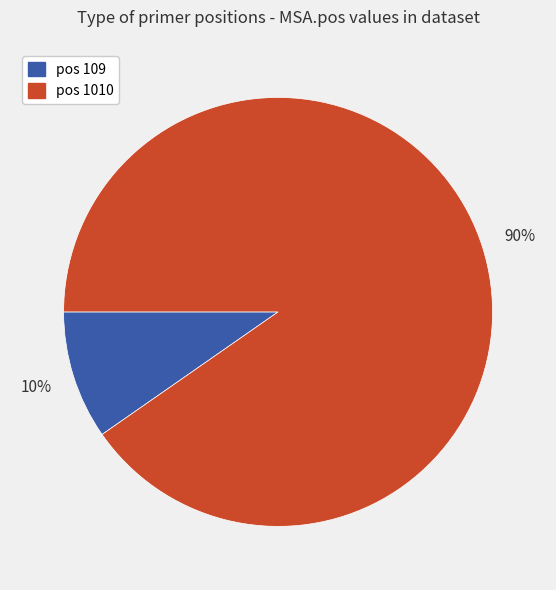

To the nearest percent, what is the average slice percentage?

50%